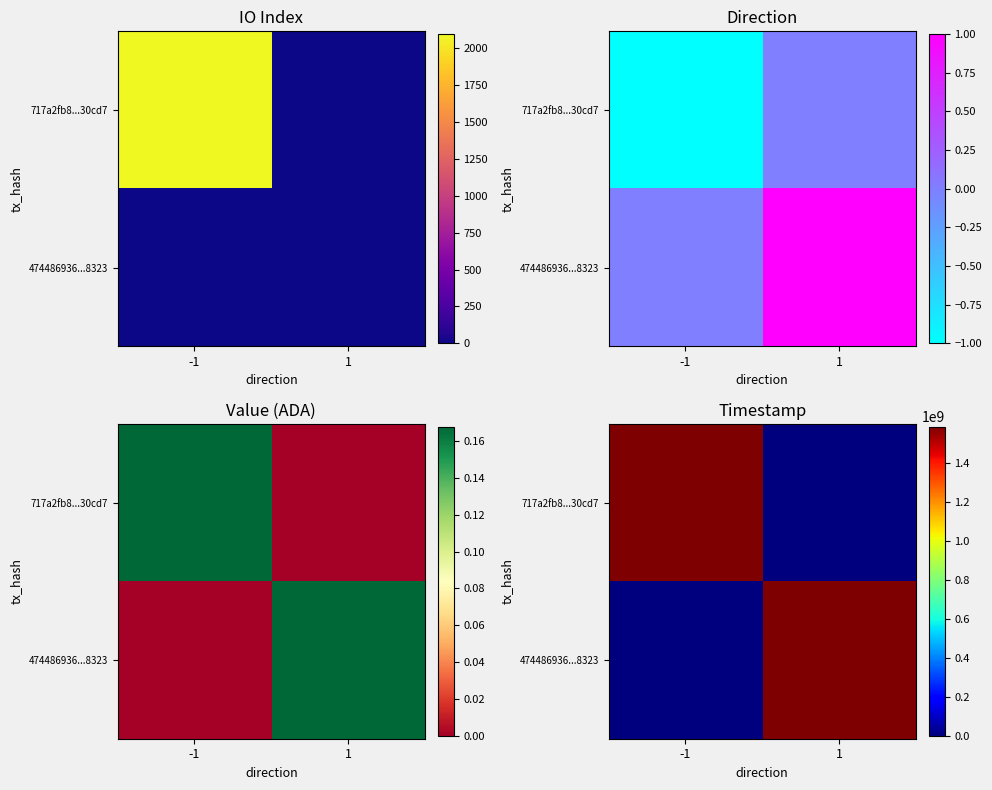

List the series in order of their overall mean, highest first.

717a2fb8...30cd7, 474486936...8323